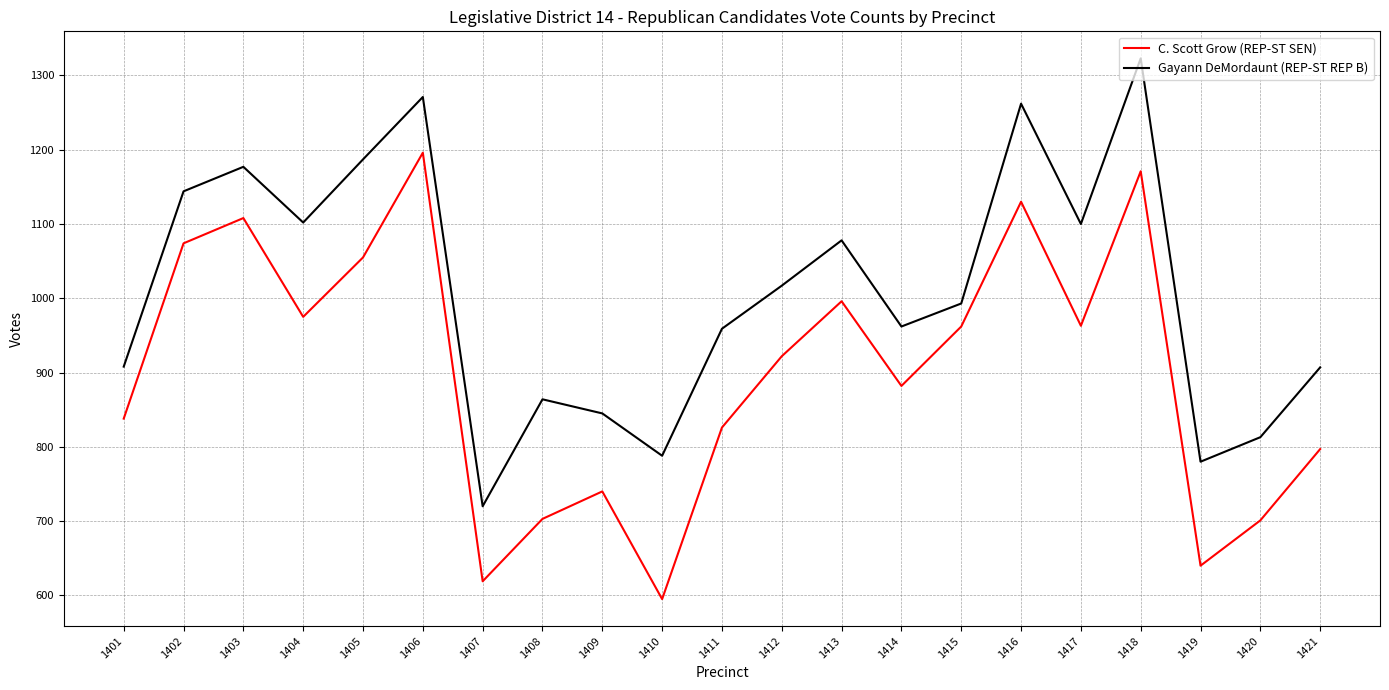

True or false: C. Scott Grow (REP-ST SEN) and Gayann DeMordaunt (REP-ST REP B) cross at least once.

False